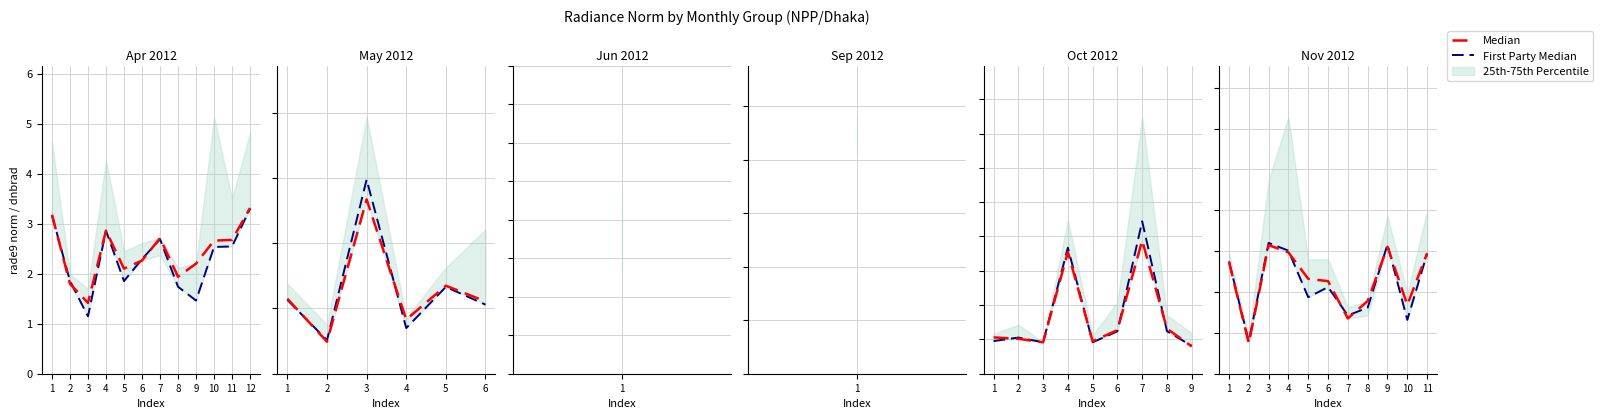

How many intersections are there between First Party Median and Median?

5